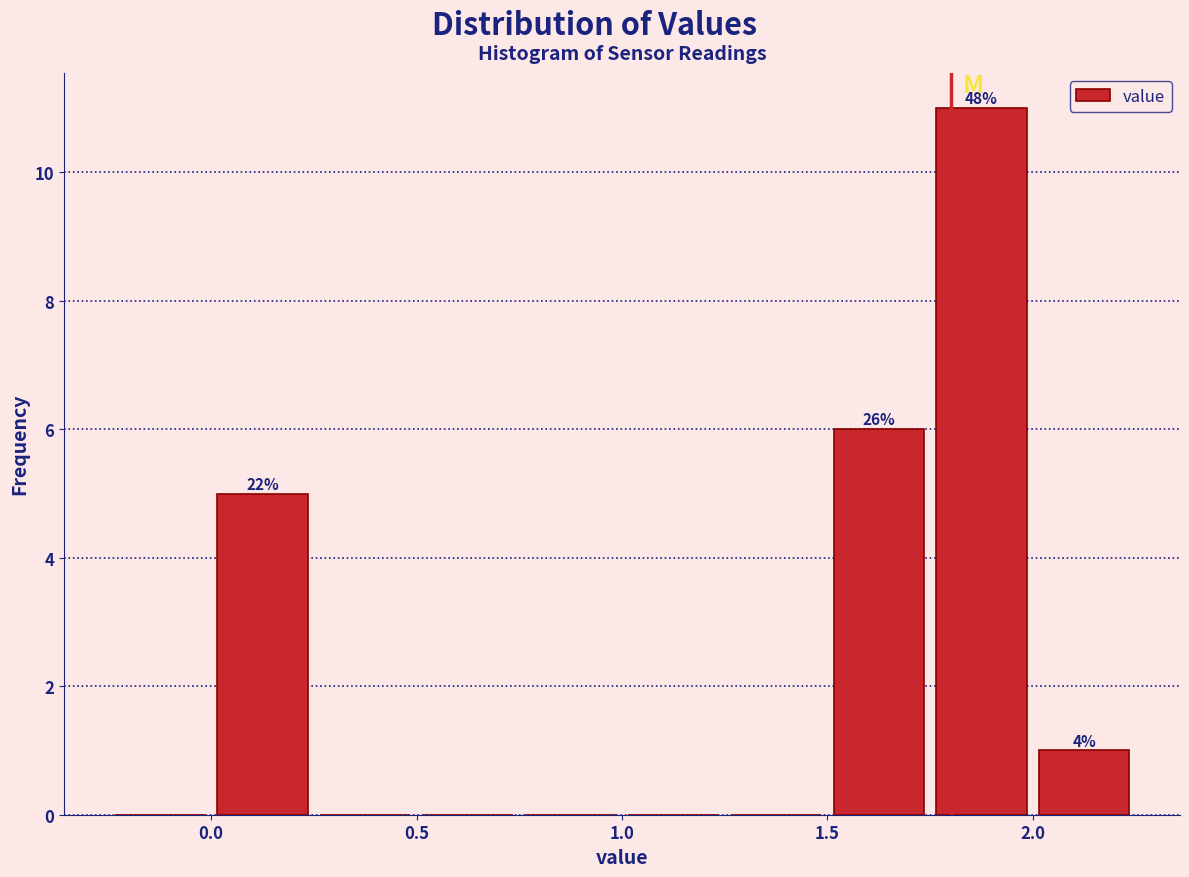

Which range on the x-axis has the tallest bar?

1.75 to 2.00